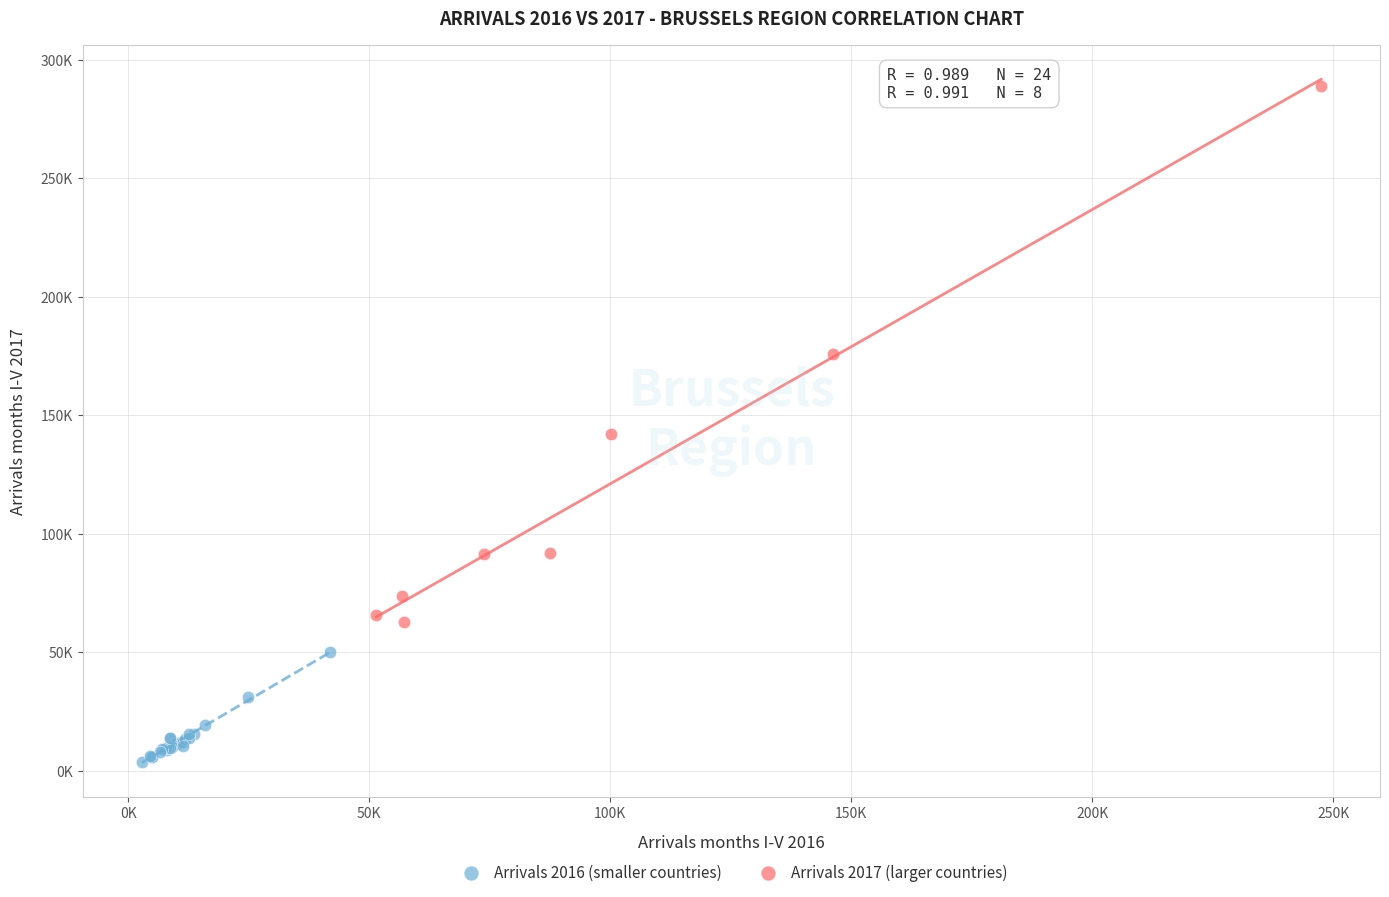

Which series reaches the maximum Y coordinate?

Arrivals 2017 (larger countries)